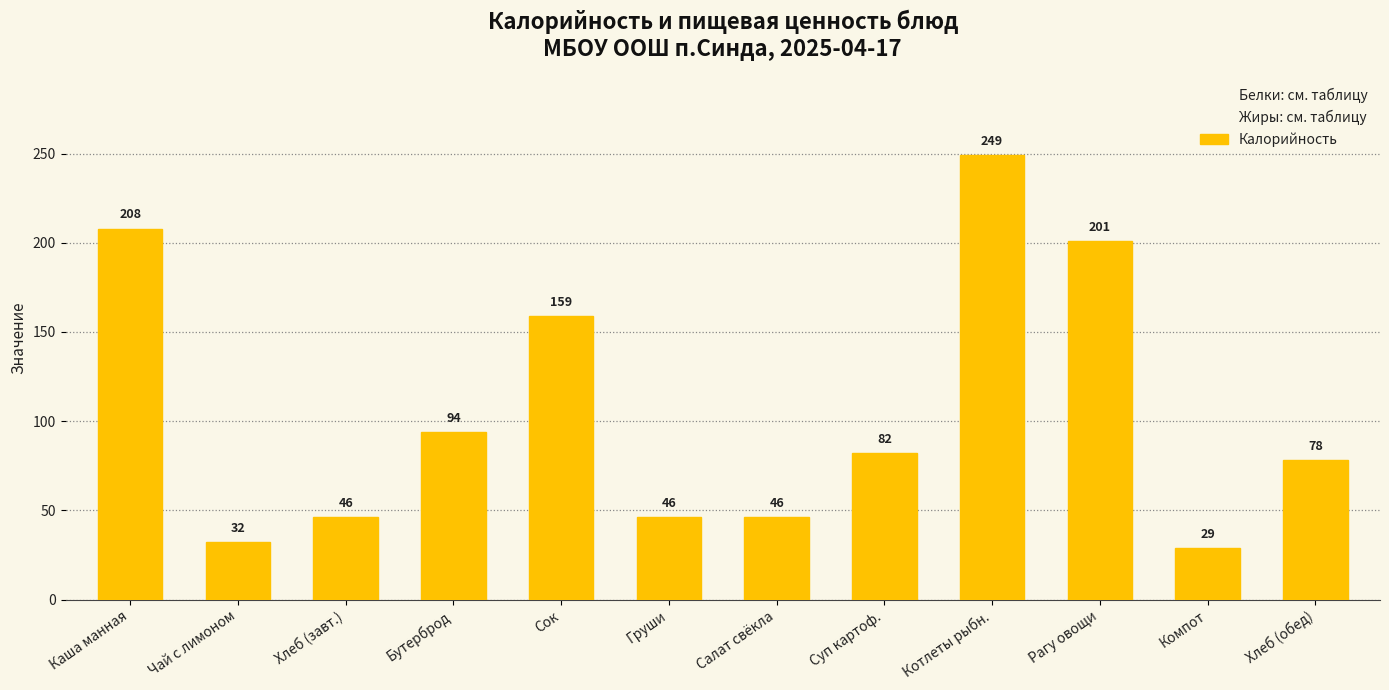

Approximately how many times larger is the value at Суп картоф. compared to Каша манная?

0.4